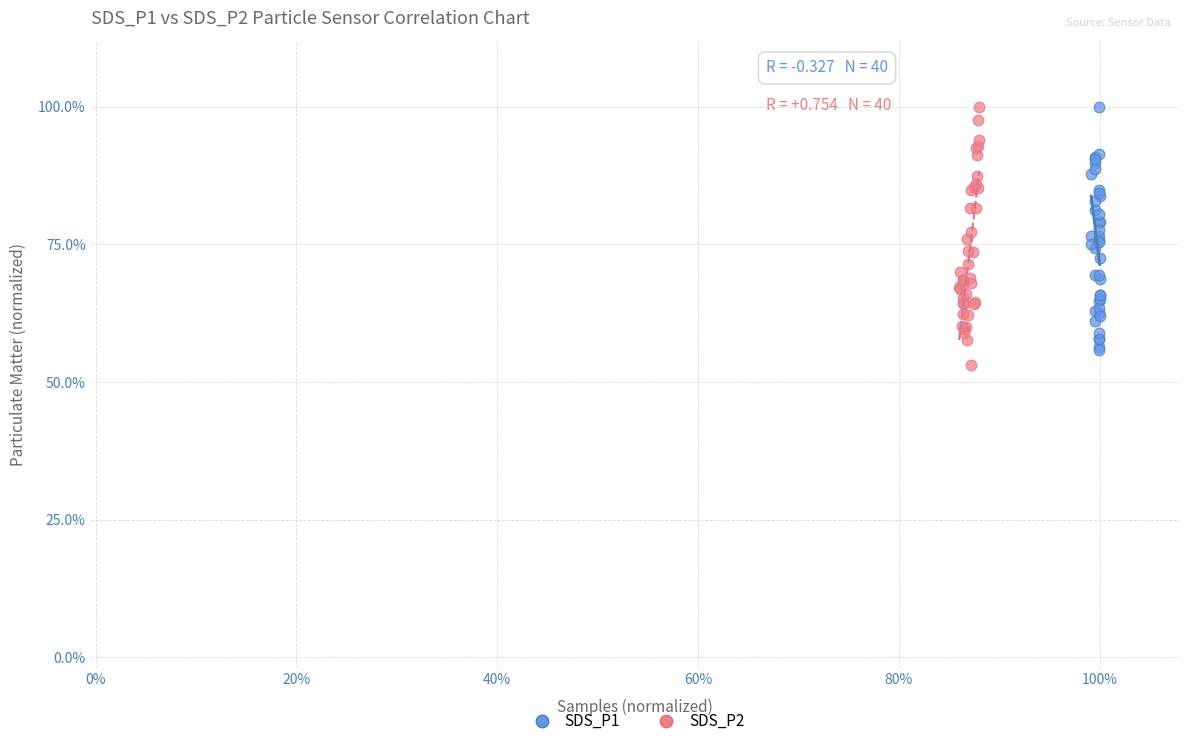

What are all the series names shown in the legend?

SDS_P1, SDS_P2